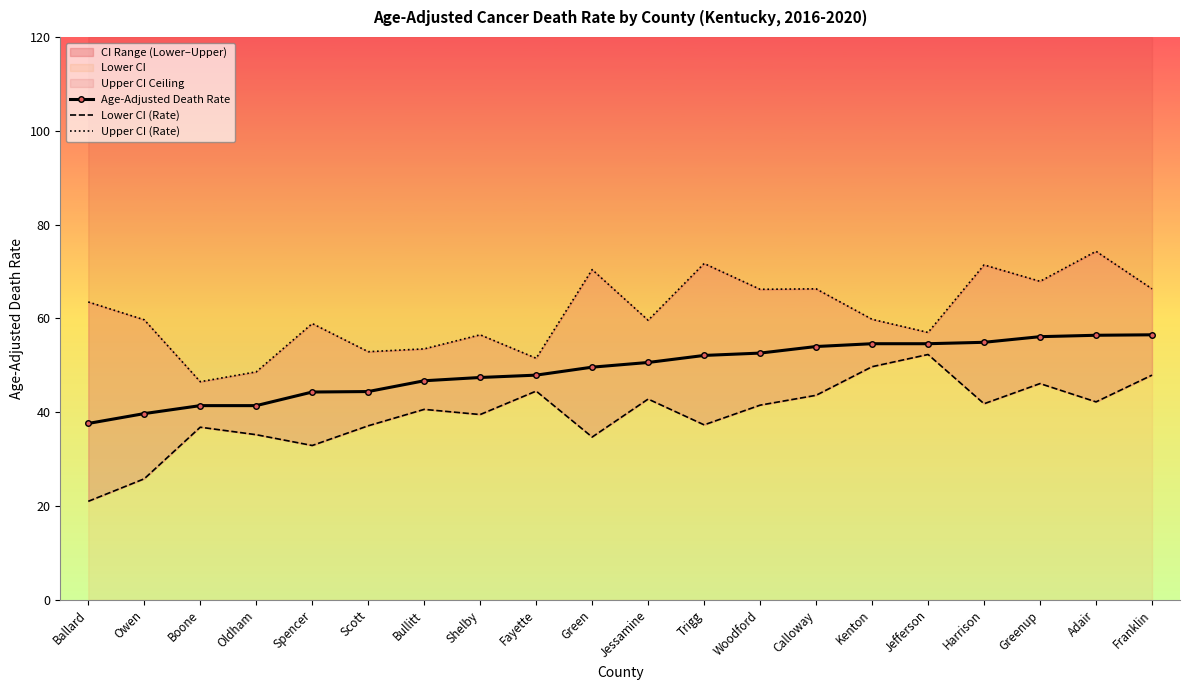

Where does the Age-Adjusted Death Rate series first go above 50?

Jessamine